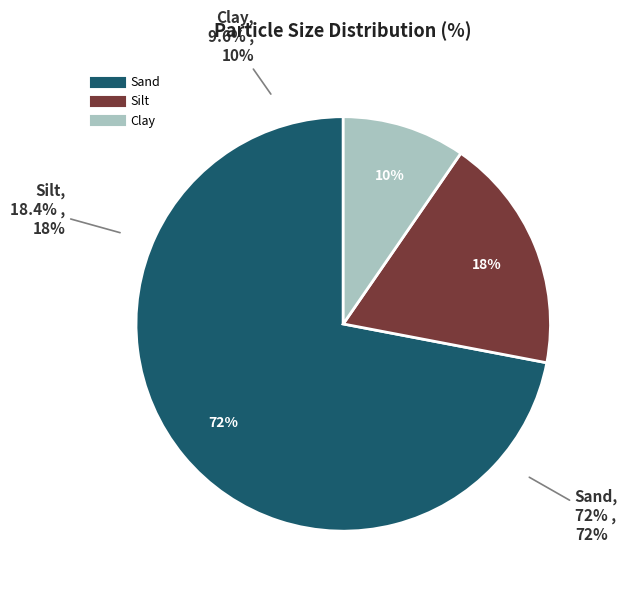

What is the majority slice?

Sand